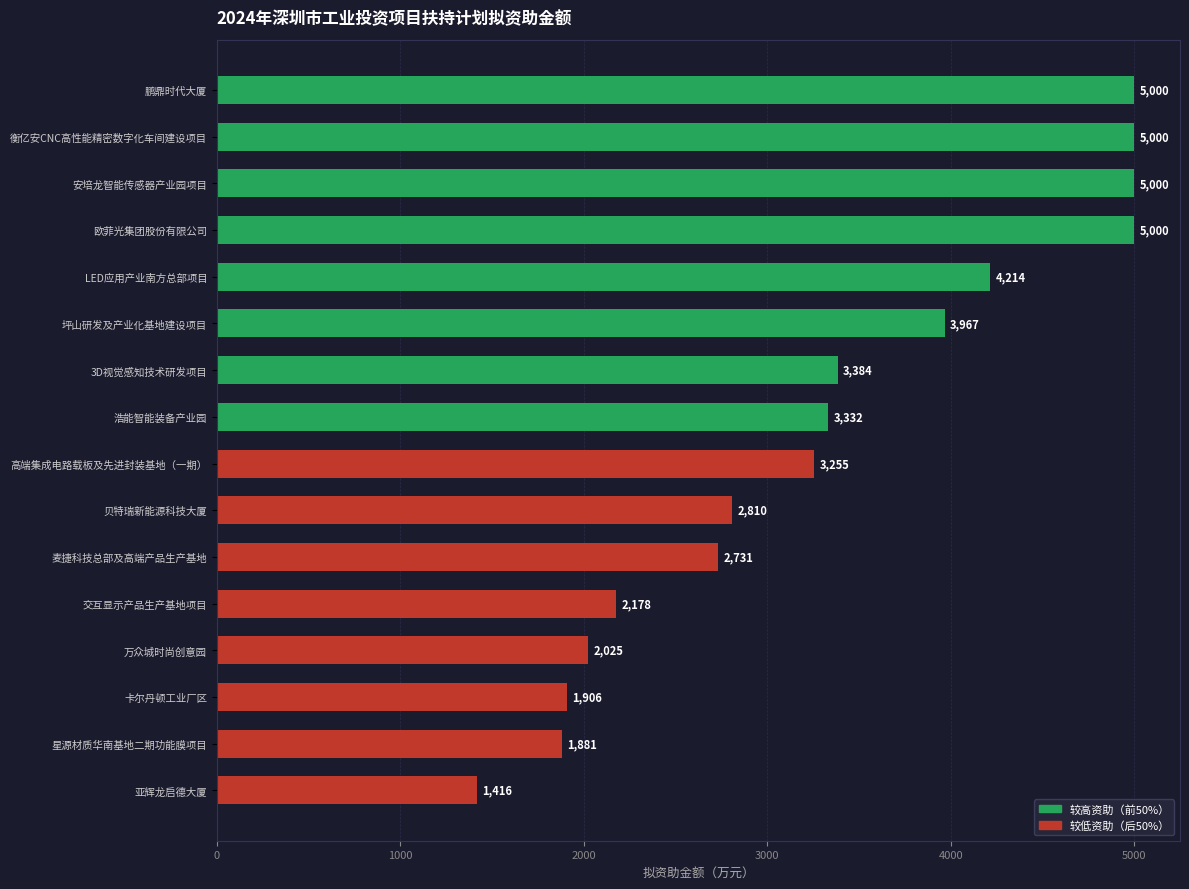

Reading top to bottom, list all the values displayed in this chart.

5000	5000	5000	5000	4214	3967	3384	3332	3255	2810	2731	2178	2025	1906	1881	1416